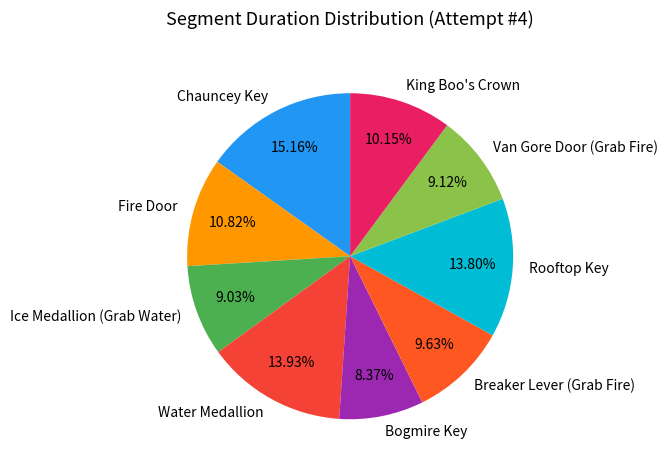

What is the smallest slice in the pie chart?

Bogmire Key